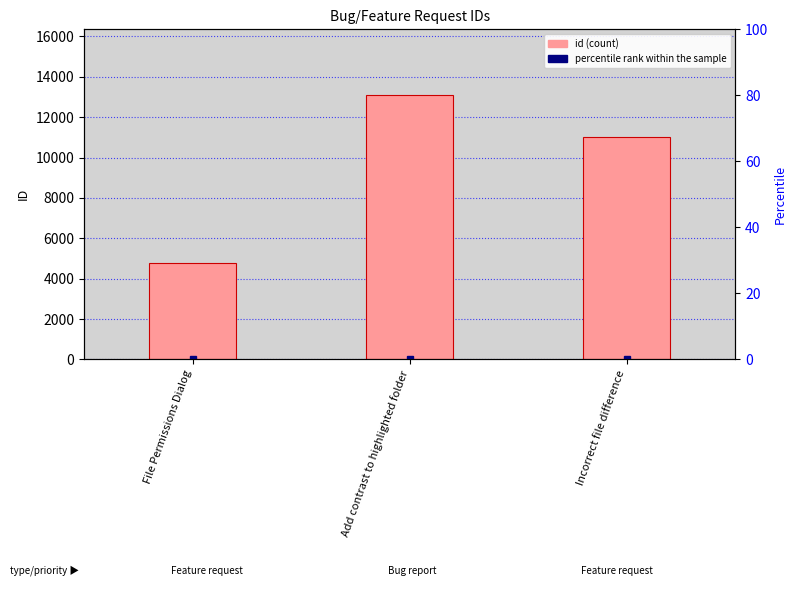

What is the change in value from Add contrast to highlighted folder to Incorrect file difference?

-2072